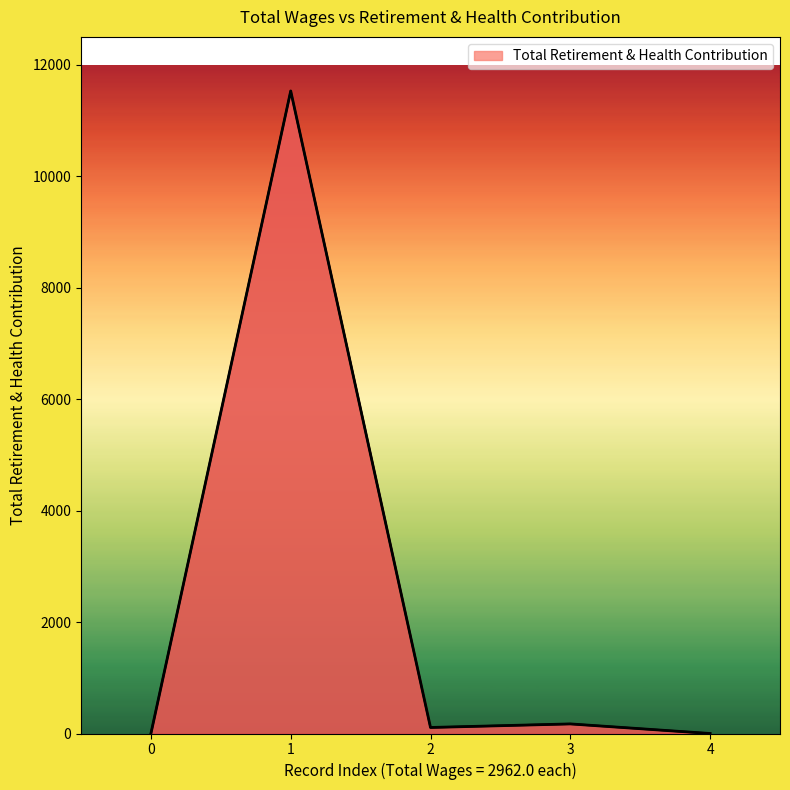

What is the change in value from 0 to 1?

+11530